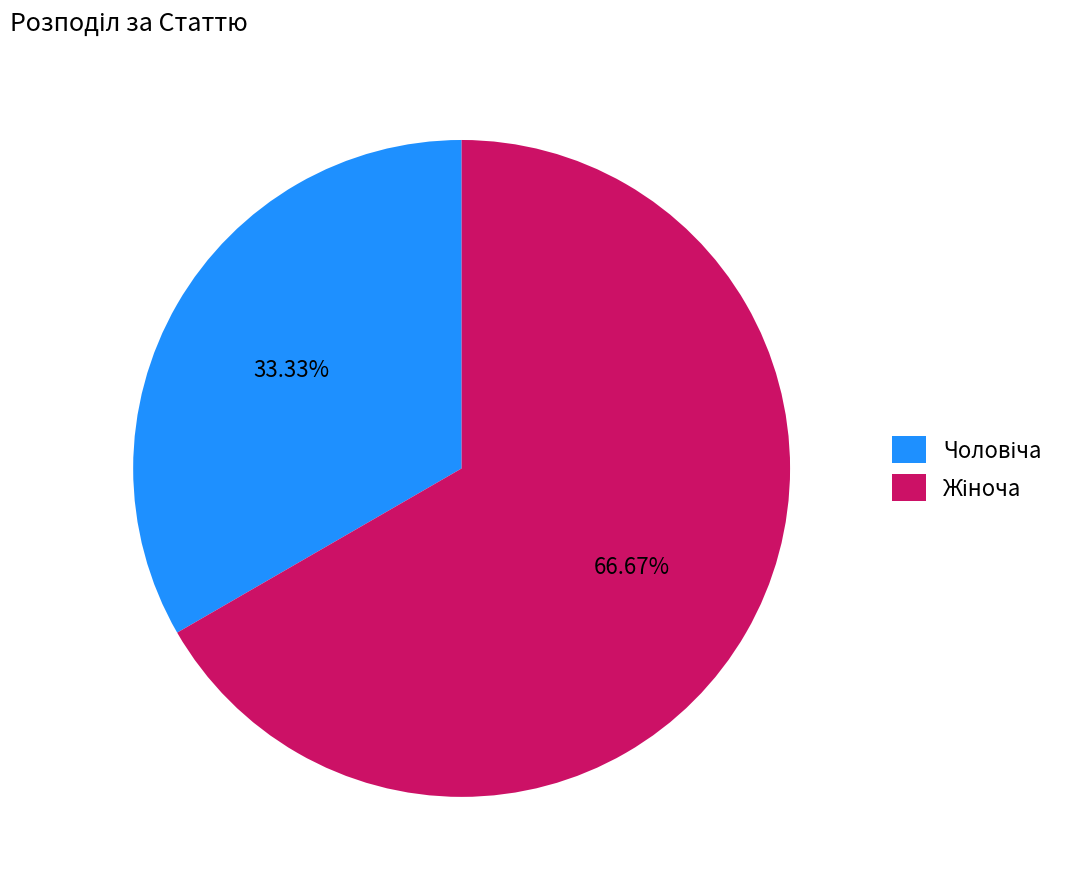

Is there any slice that represents more than half of the pie?

Yes